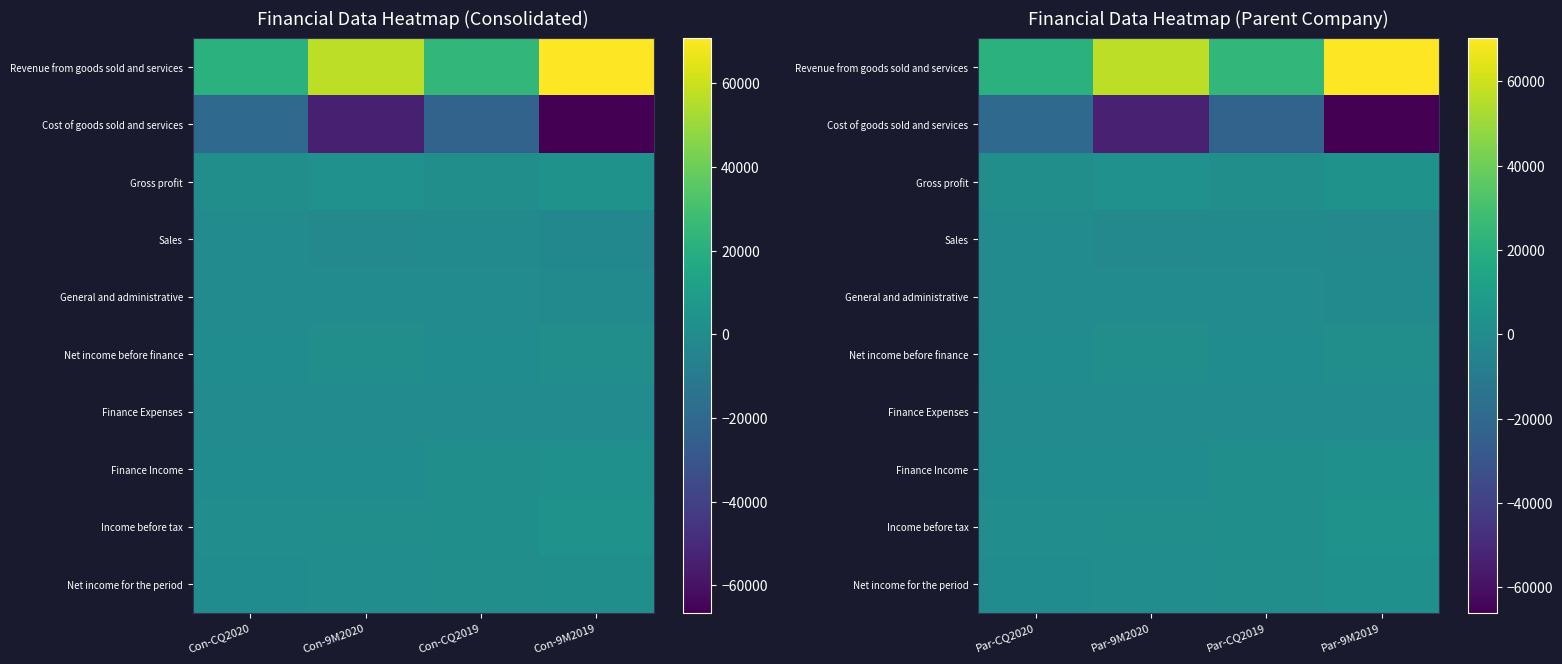

List the series in order of their peak value, highest first.

Revenue from goods sold and services, Gross profit, Income before tax, Finance Income, Net income for the period, Net income before finance, Finance Expenses, General and administrative, Sales, Cost of goods sold and services